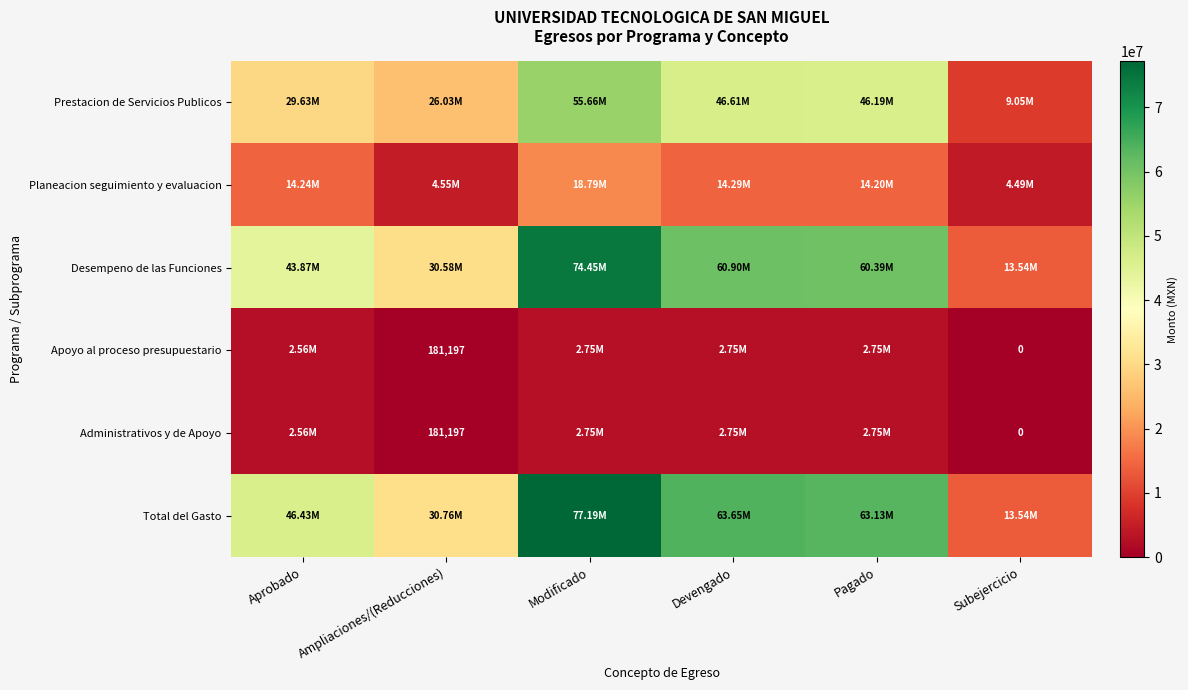

What value does the Desempeno de las Funciones series have at Ampliaciones/(Reducciones)?

30580006.0